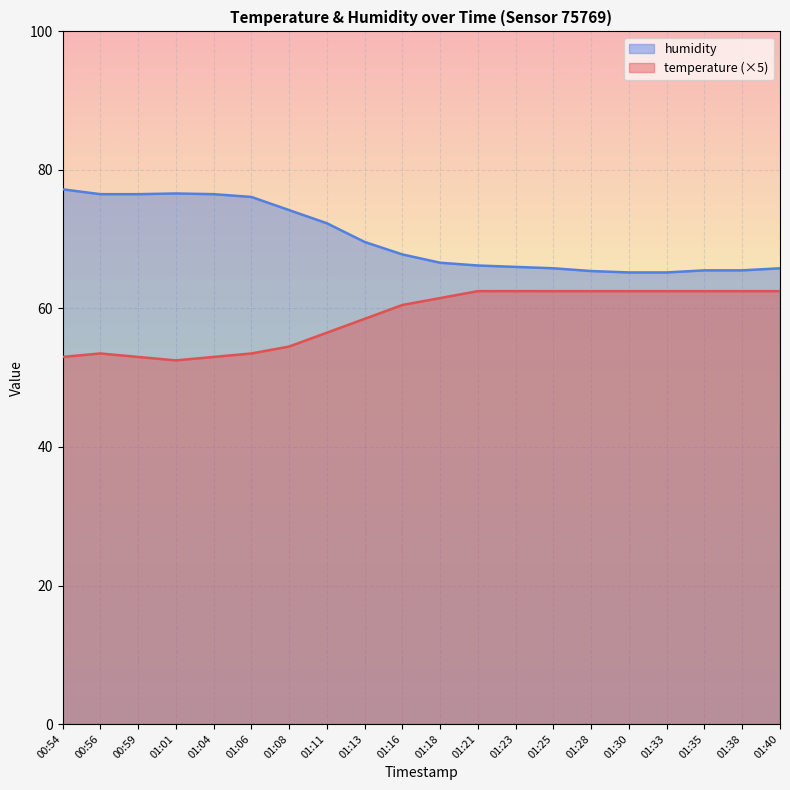

True or false: humidity and temperature cross at least once.

False